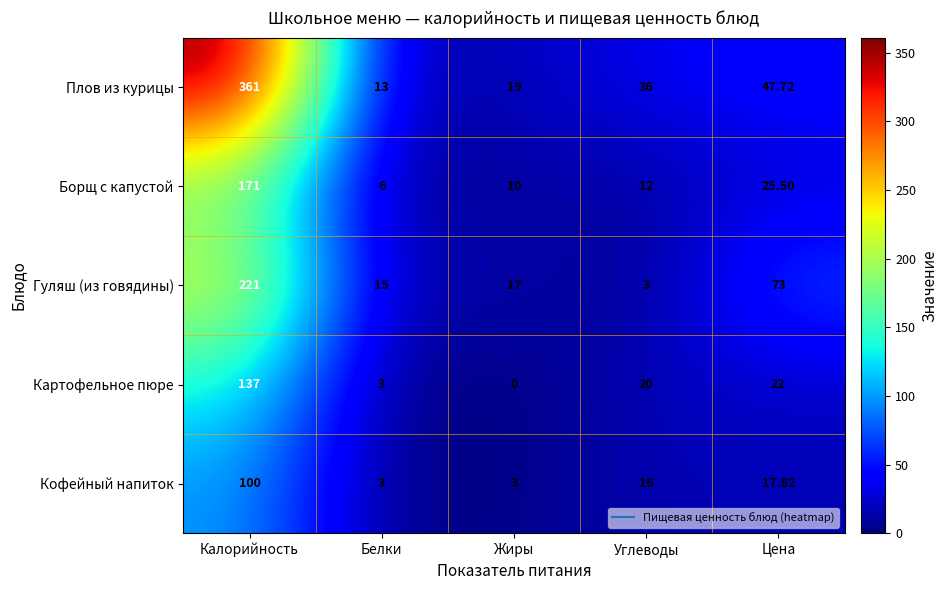

At which label is Борщ с капустой closest to 88?

Цена